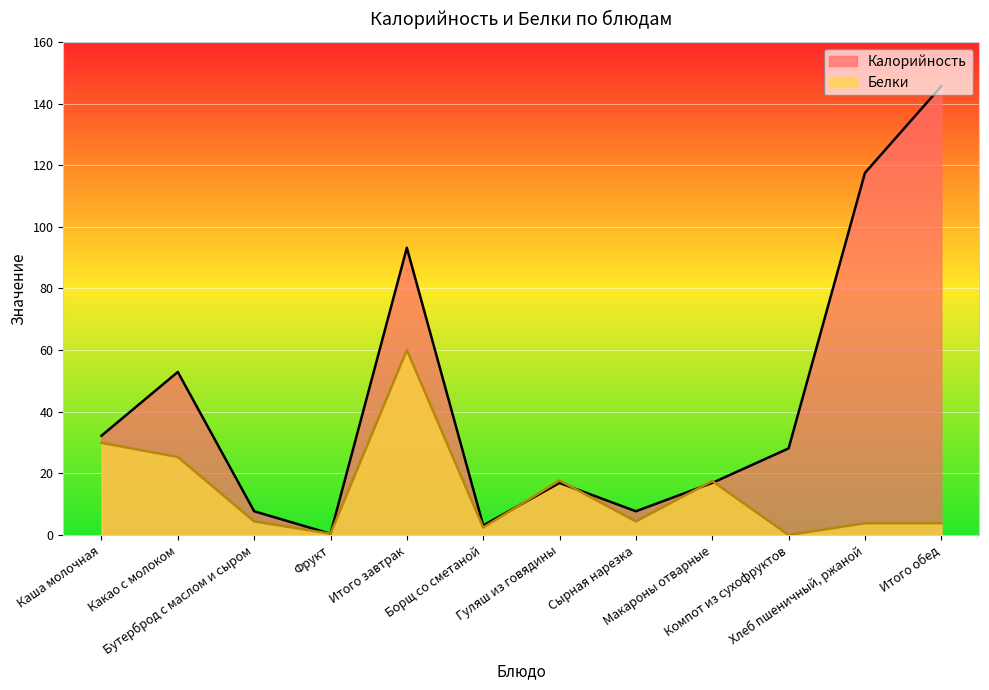

At how many categories does at least one series exceed 51?

4